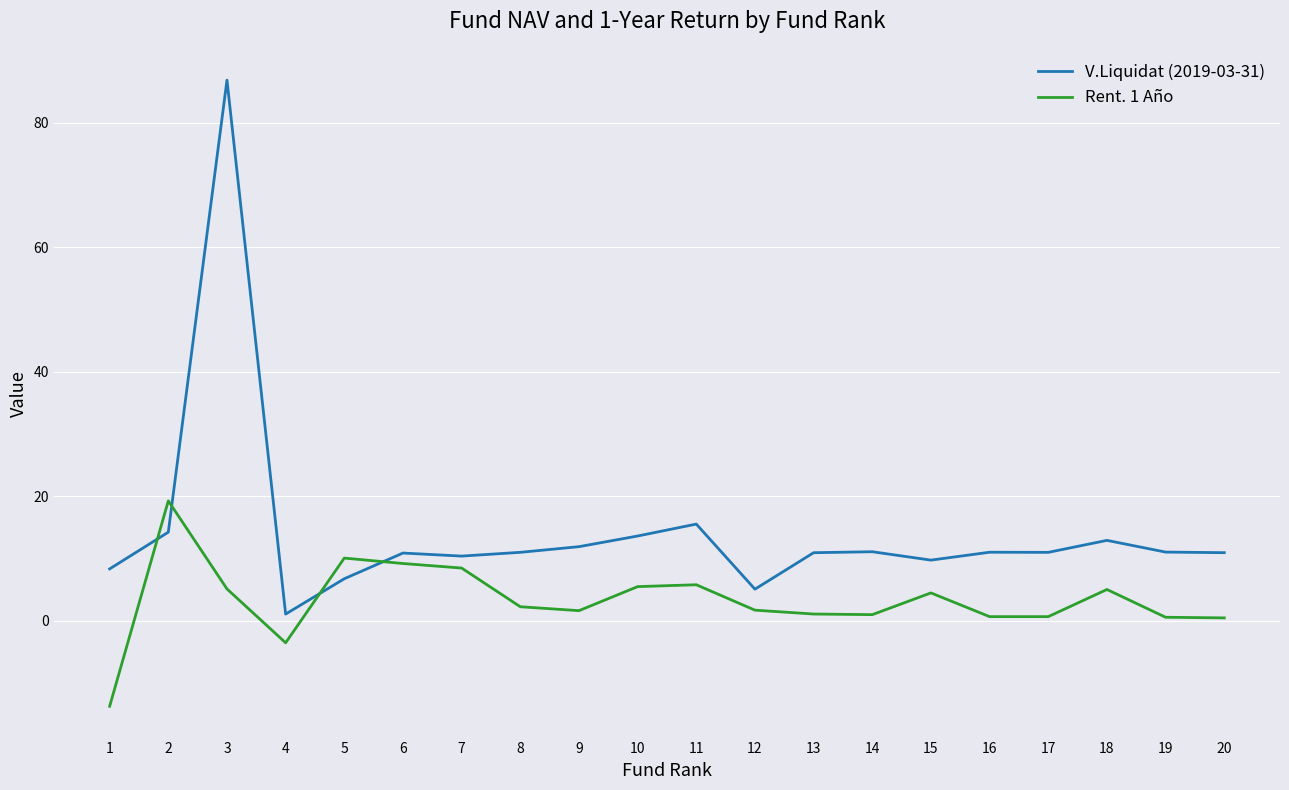

Is it true that V.Liquidat (2019-03-31) equals 21.7 at 2?

False